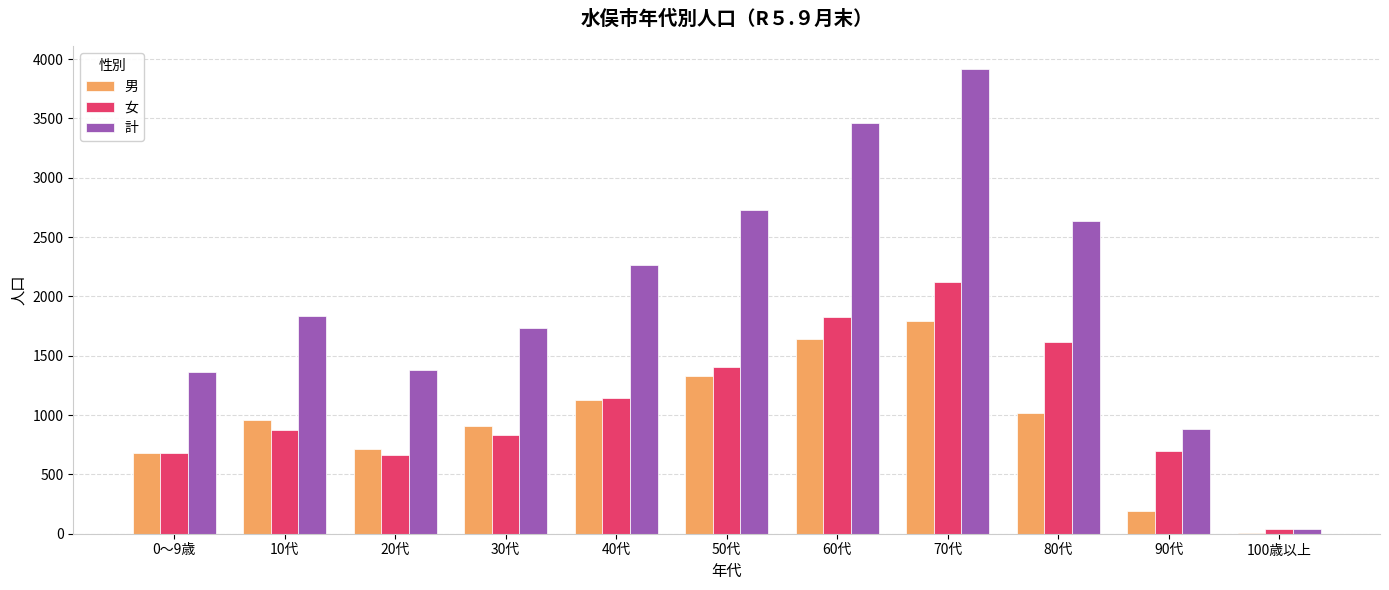

What is the highest value of the 計 series?

3913